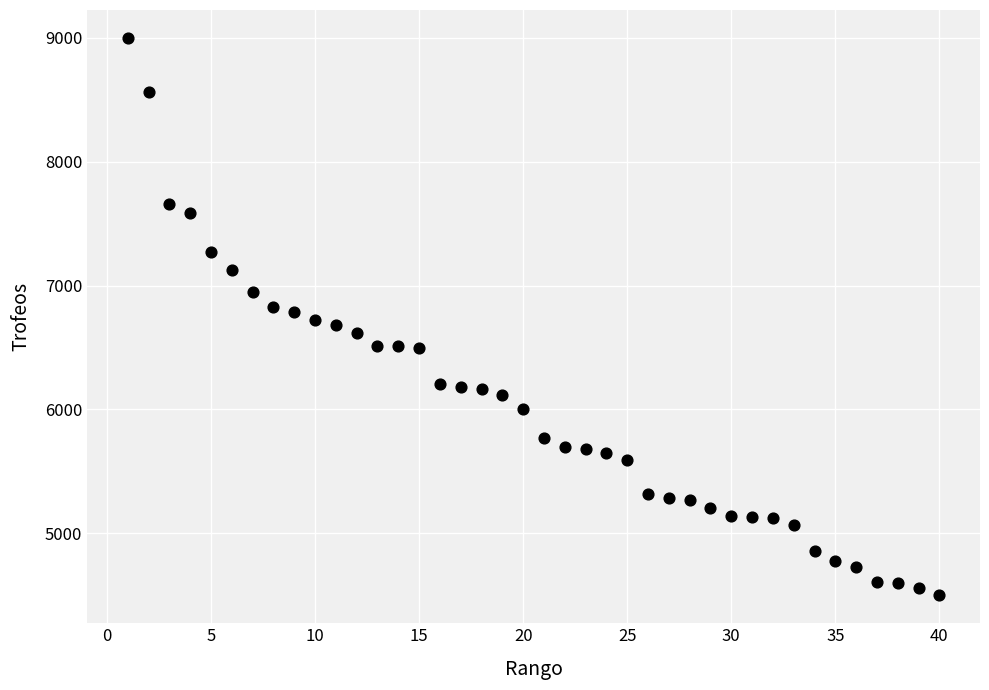

What is the range of Y values (max minus min)?

4501